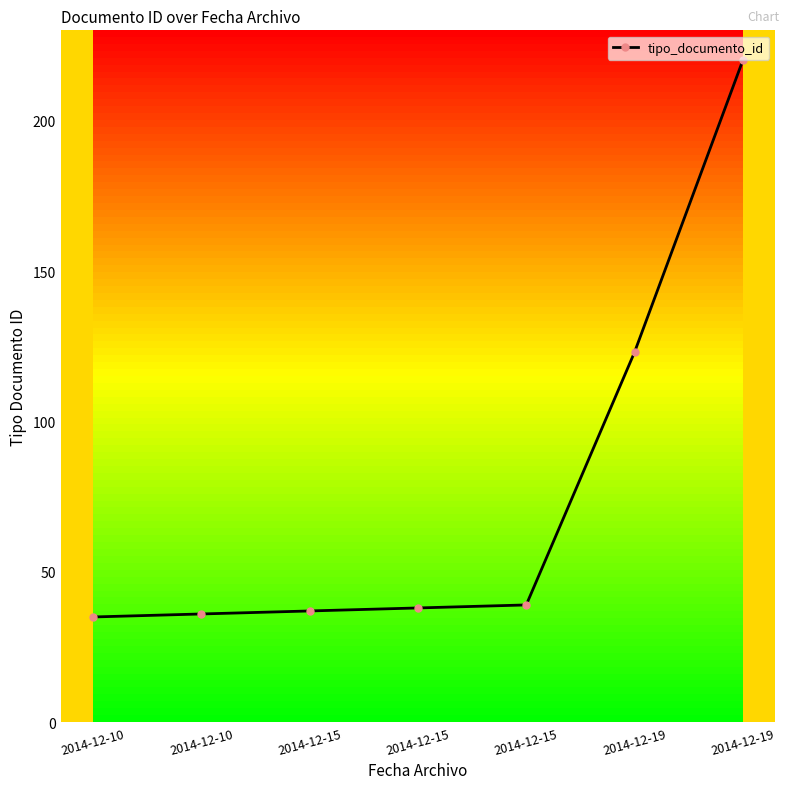

Which label corresponds to the smallest value in the chart?

2014-12-10